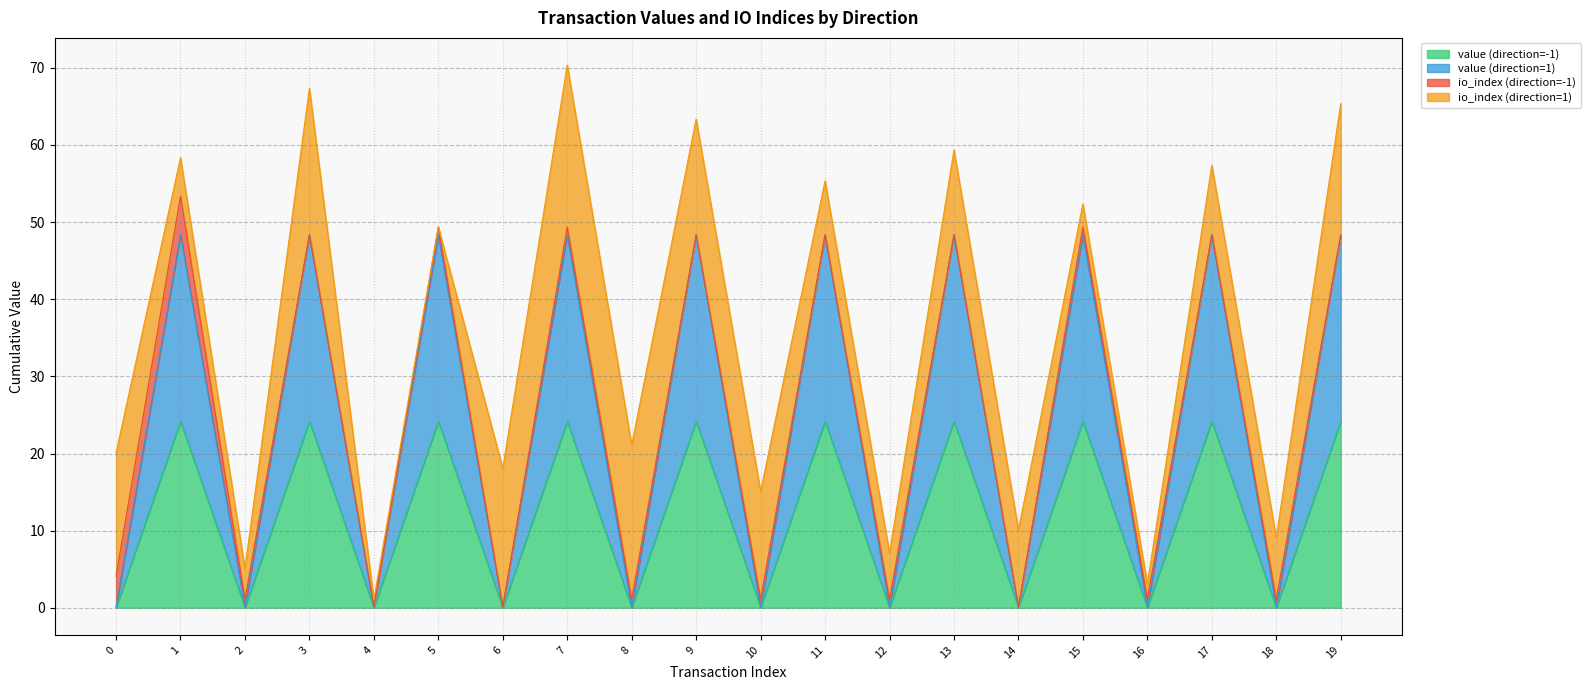

In value (direction=-1), how many points are higher than both neighbors (excluding endpoints)?

9